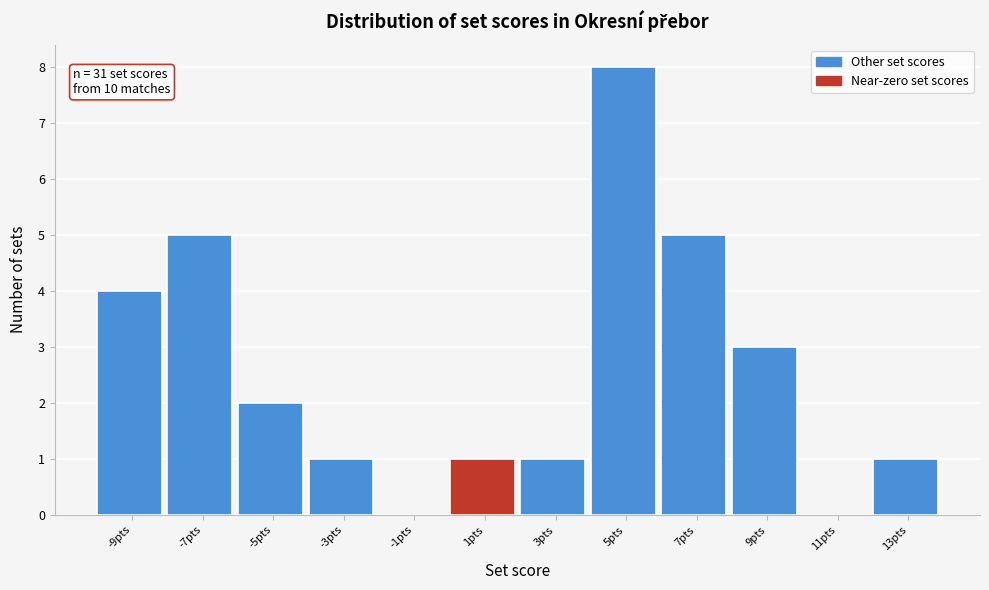

Which range on the x-axis has the tallest bar?

4 to 6